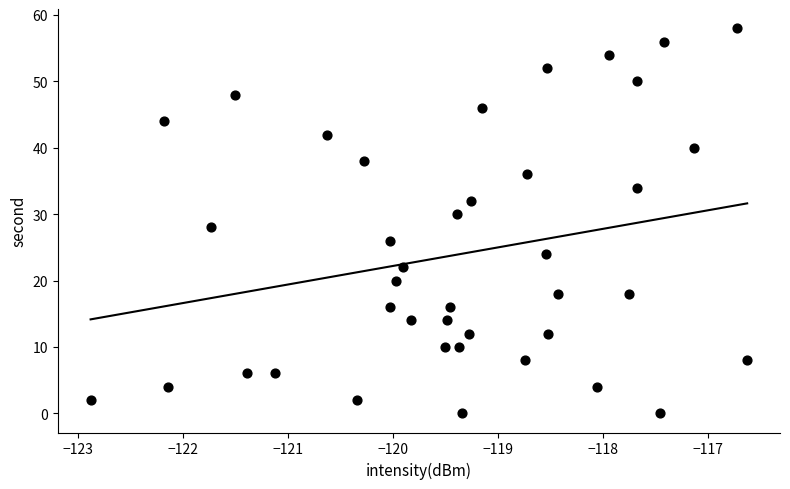

What is the range of Y values (max minus min)?

58